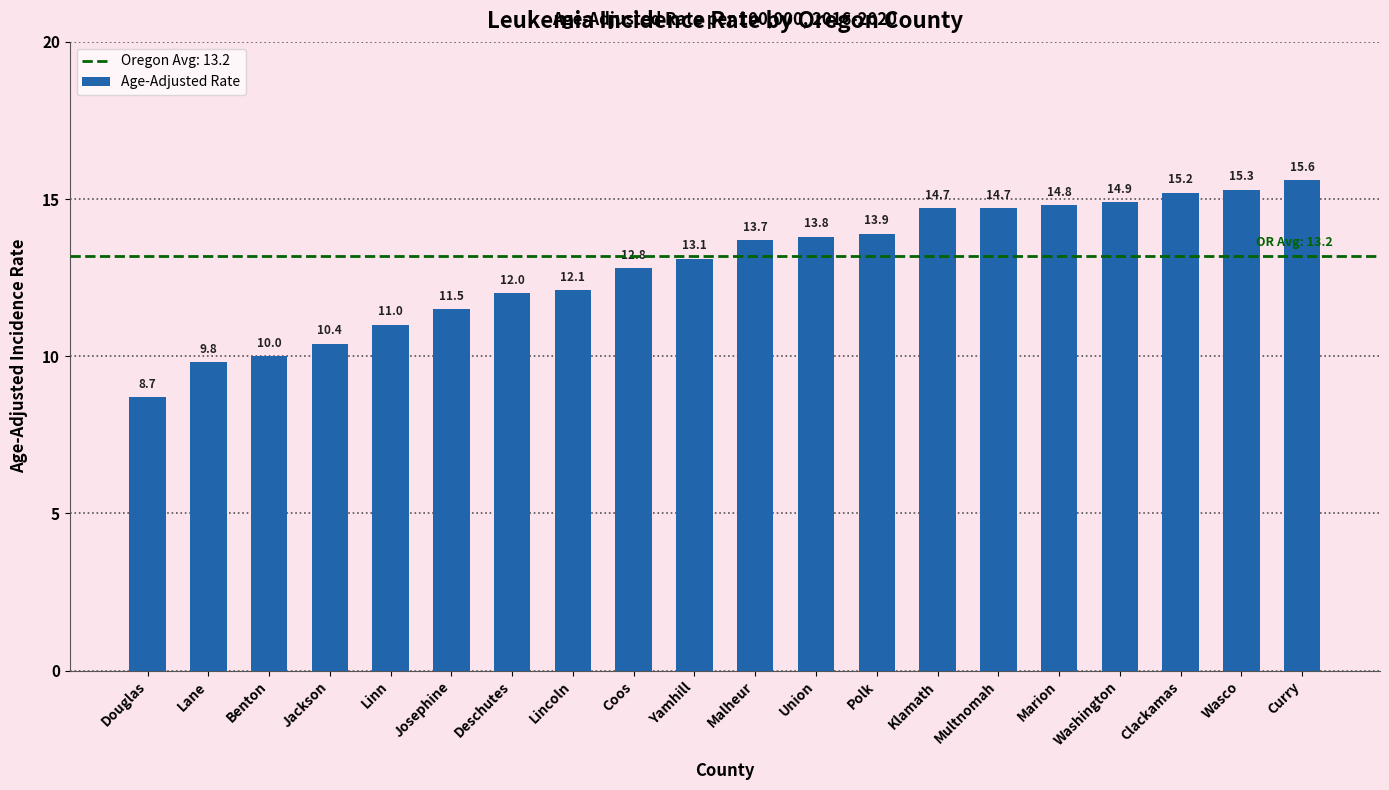

What is the difference between the second highest and second lowest values?

5.5